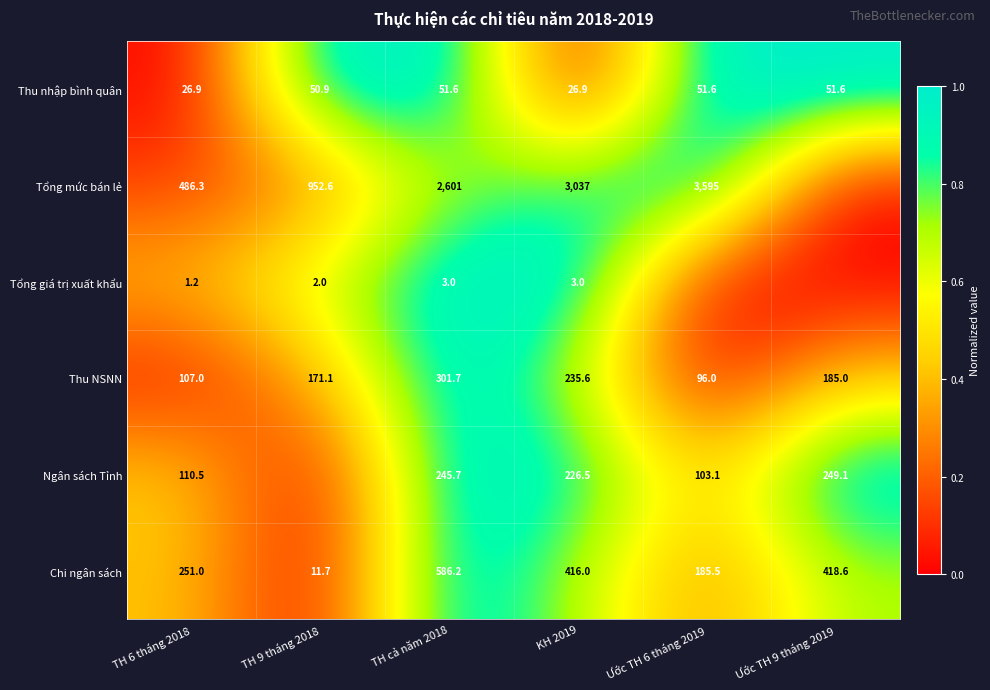

Where does the Chi ngân sách series first go above 416?

TH cả năm 2018